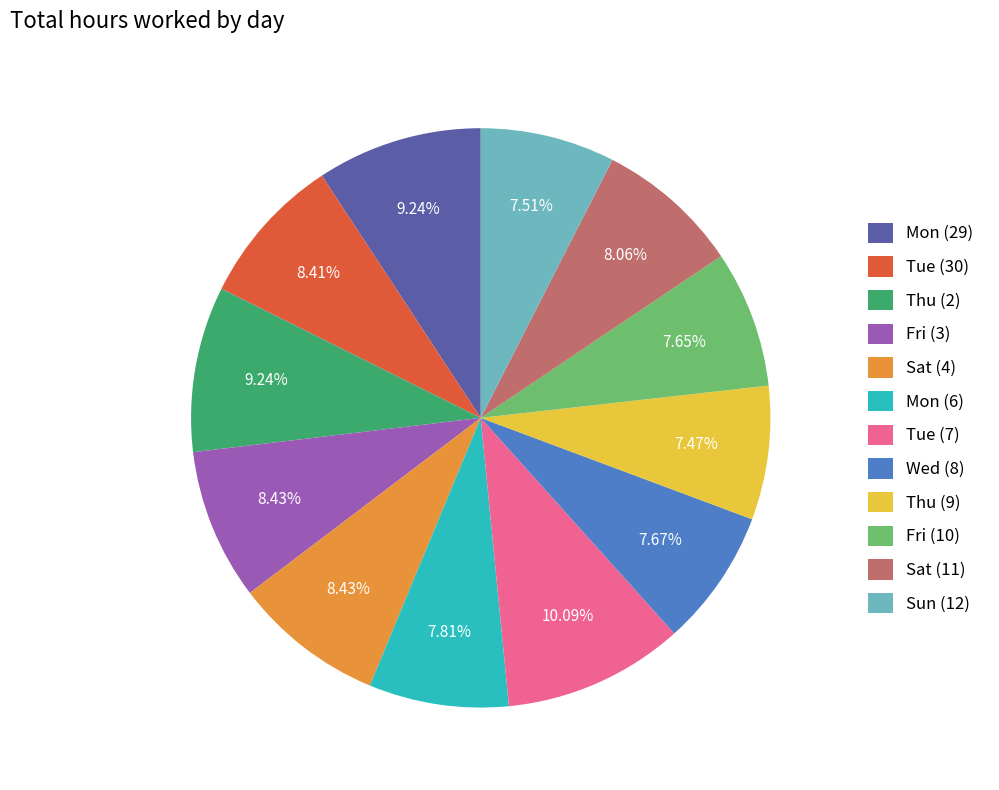

Is there any slice that represents more than half of the pie?

No